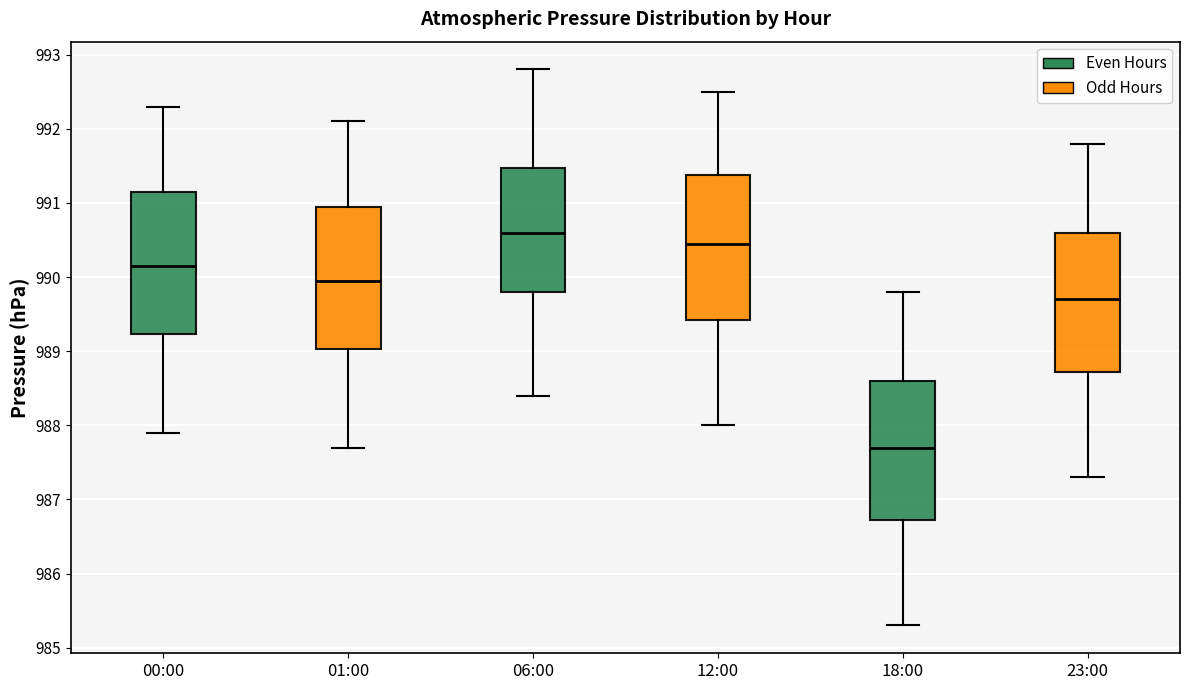

Where does the median line of the box for 01:00 sit on the y-axis? The values are not printed on the chart, so give them approximately, as read against the axis.

990.0